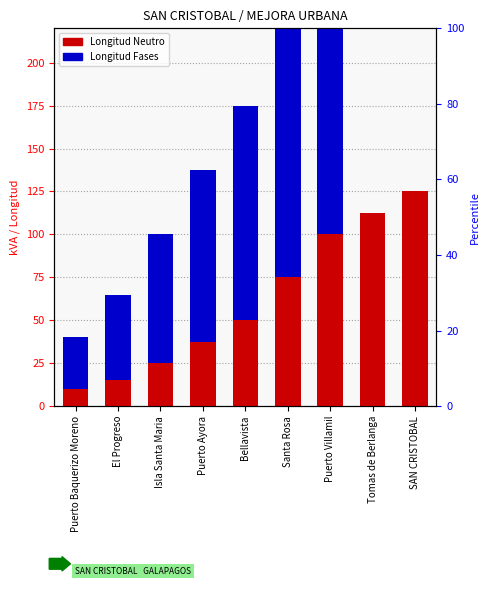

At how many categories does at least one series exceed 16?

9